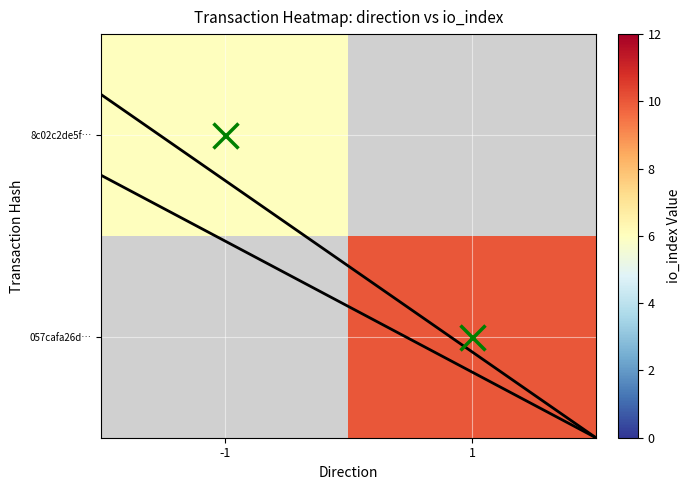

Which has a higher value, -1 or 1?

1